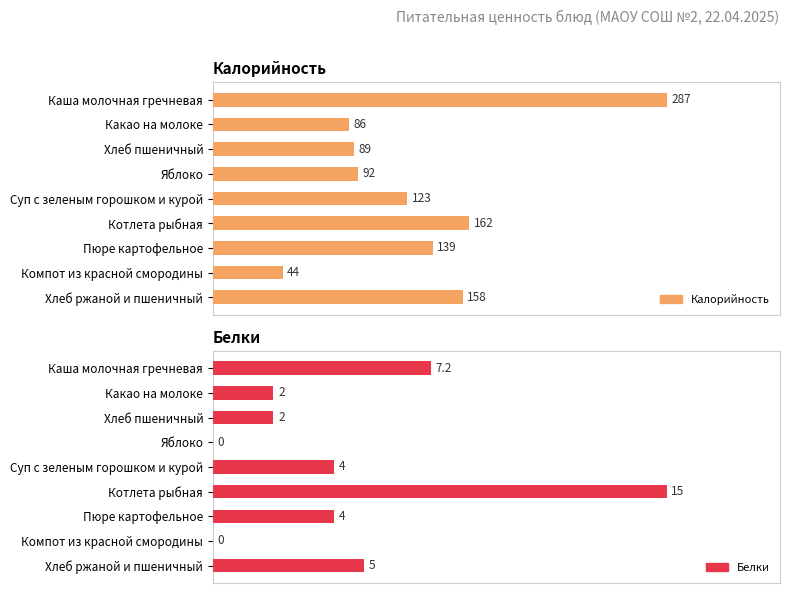

What is the approximate value of Белки at Какао на молоке?

2.0